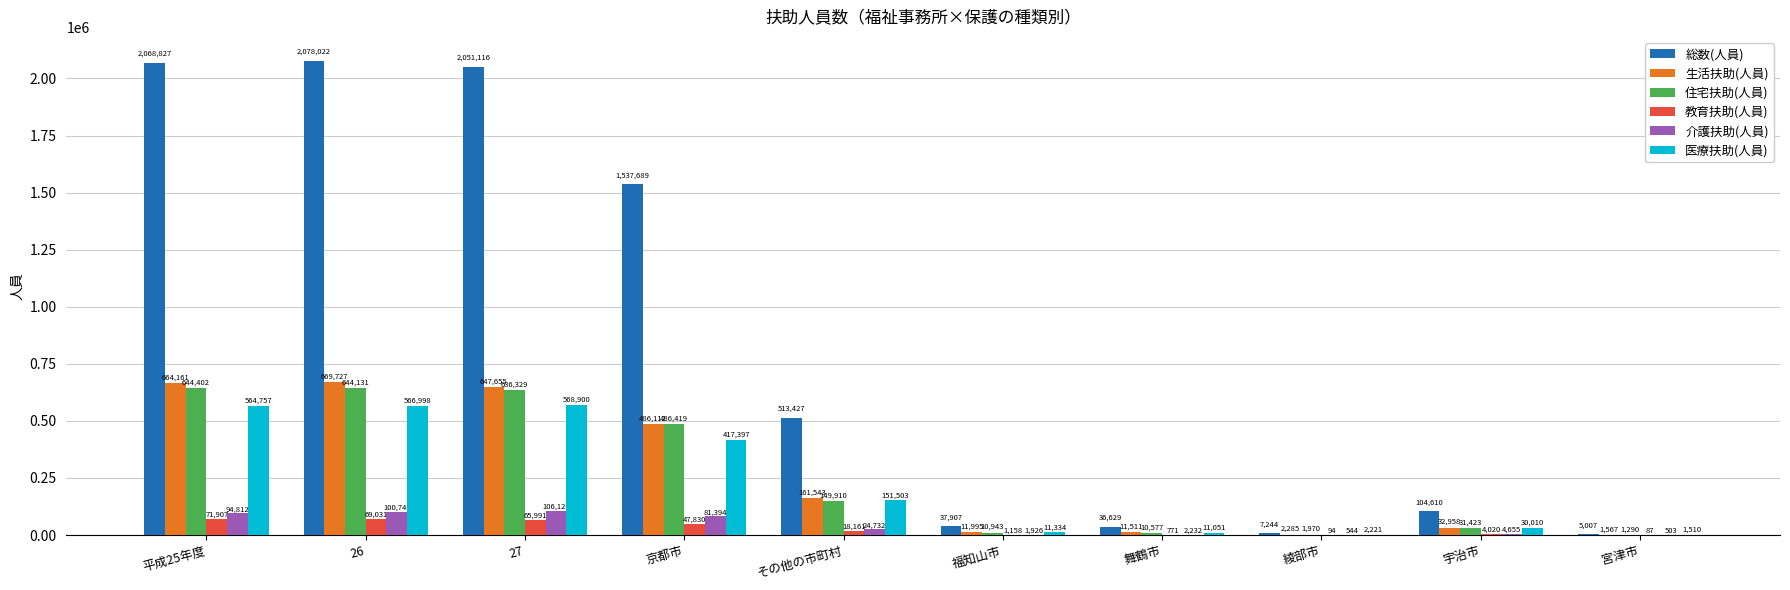

What is the sum of the 総数(人員) values at 27 and 平成25年度?

4119943